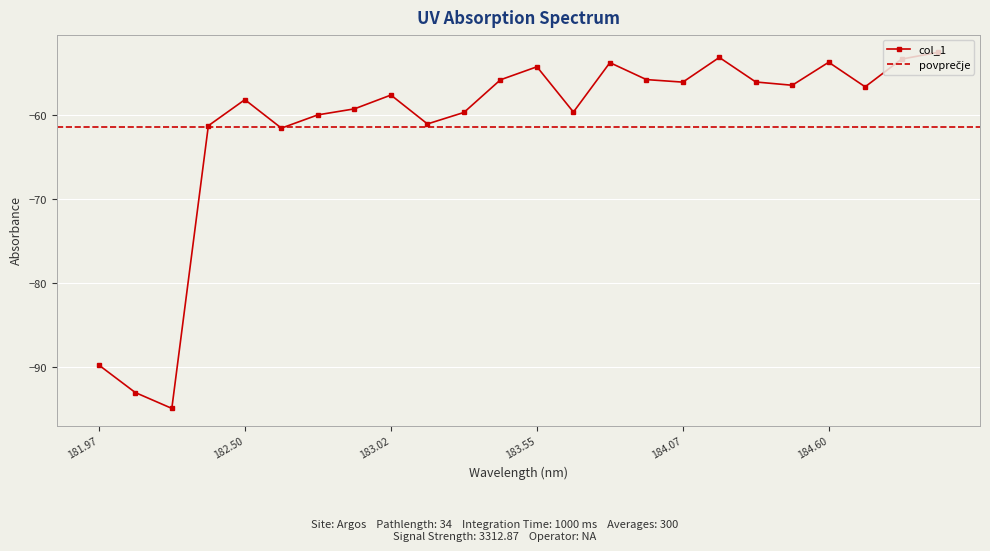

How many interior local valleys (lower than both neighbors) does the data have?

7